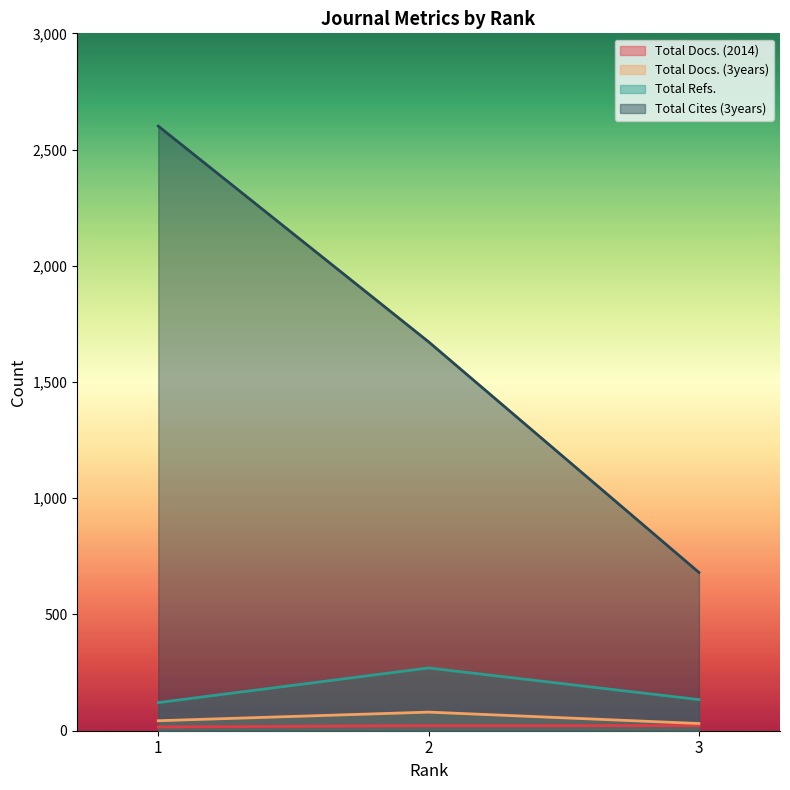

What is the value of the Total Docs. (3years) point at the 1st from the left?

43